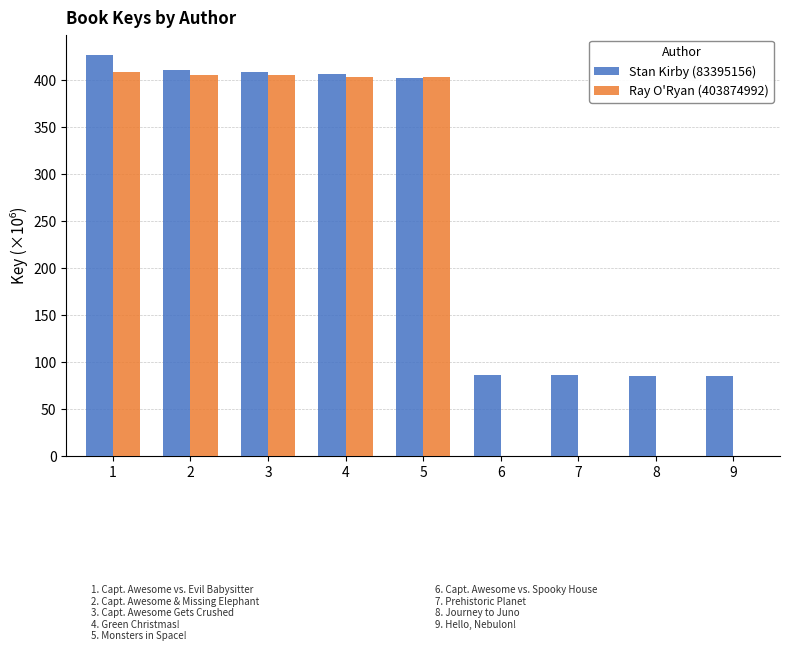

What are all the series names shown in the legend?

Stan Kirby (83395156), Ray O'Ryan (403874992)